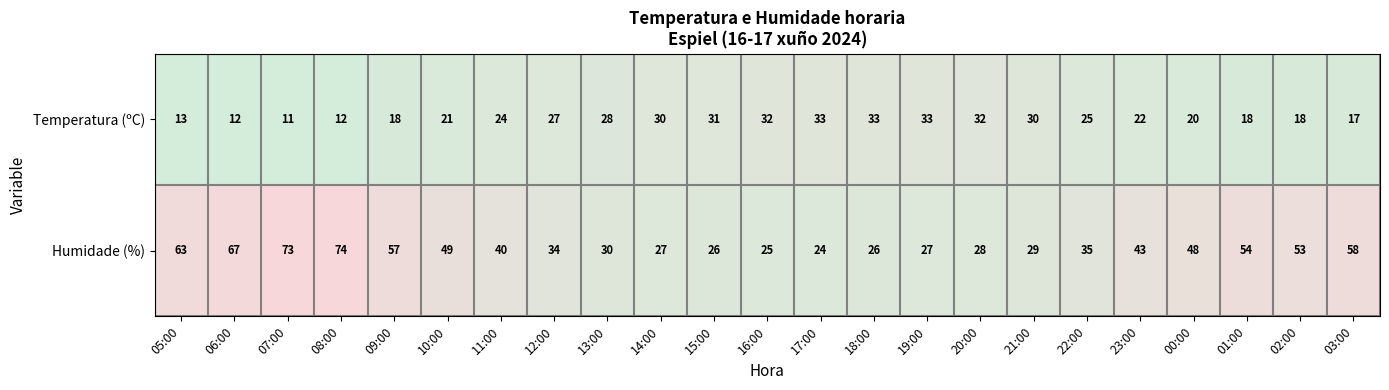

At 10:00, list the series in order from largest to smallest.

Humidade (%), Temperatura (ºC)